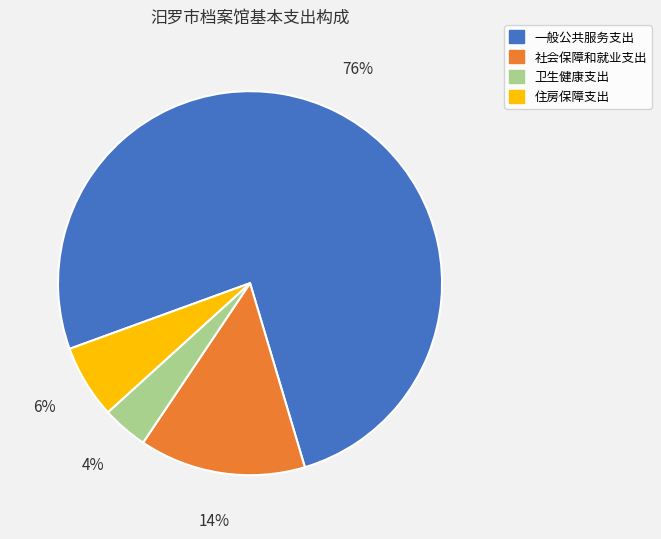

The 社会保障和就业支出 slice represents 14% of the pie. True or false?

True